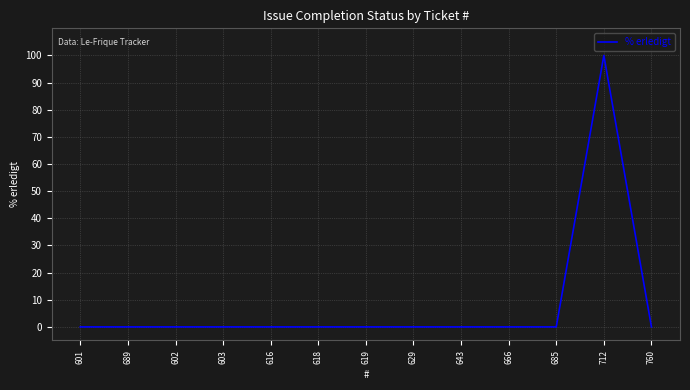

The value at 760 is 0. True or false?

True